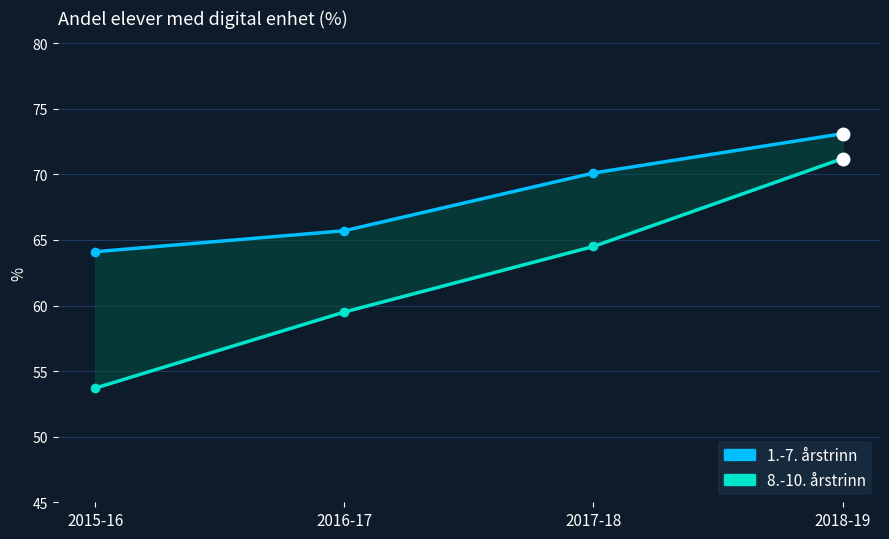

Between 2015-16 and 2018-19, which is larger?

2018-19